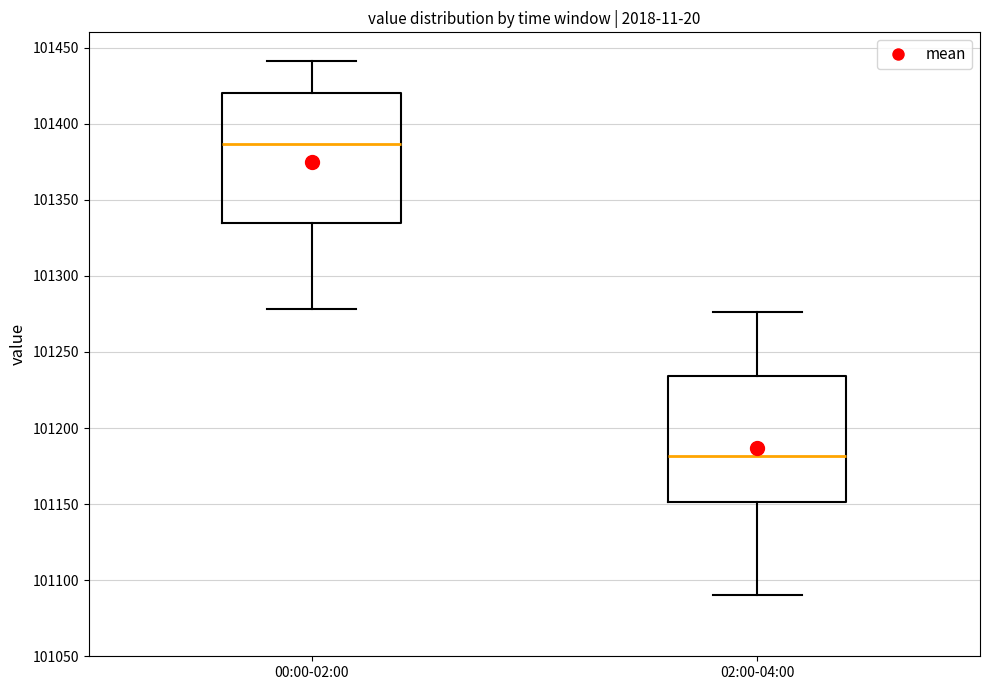

Which box's median line is the highest?

00:00-02:00